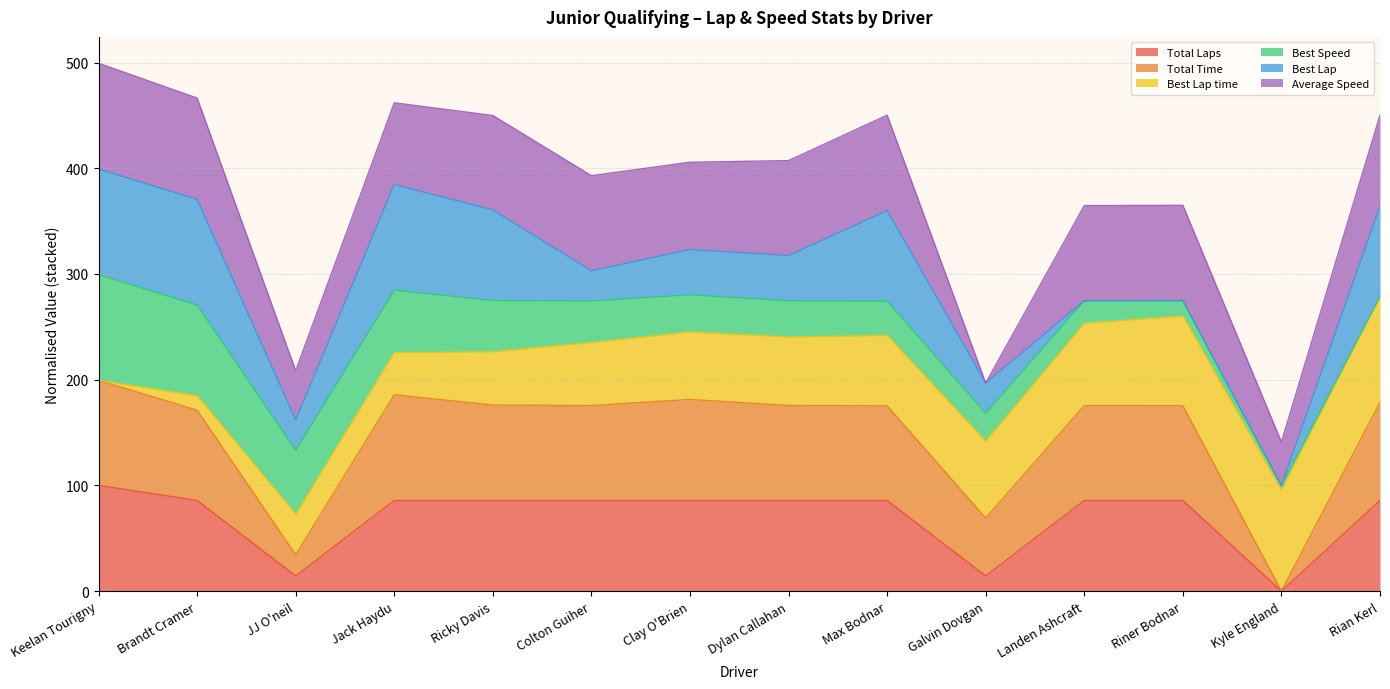

True or false: Best Speed has more than 1 points higher than both neighbors.

False